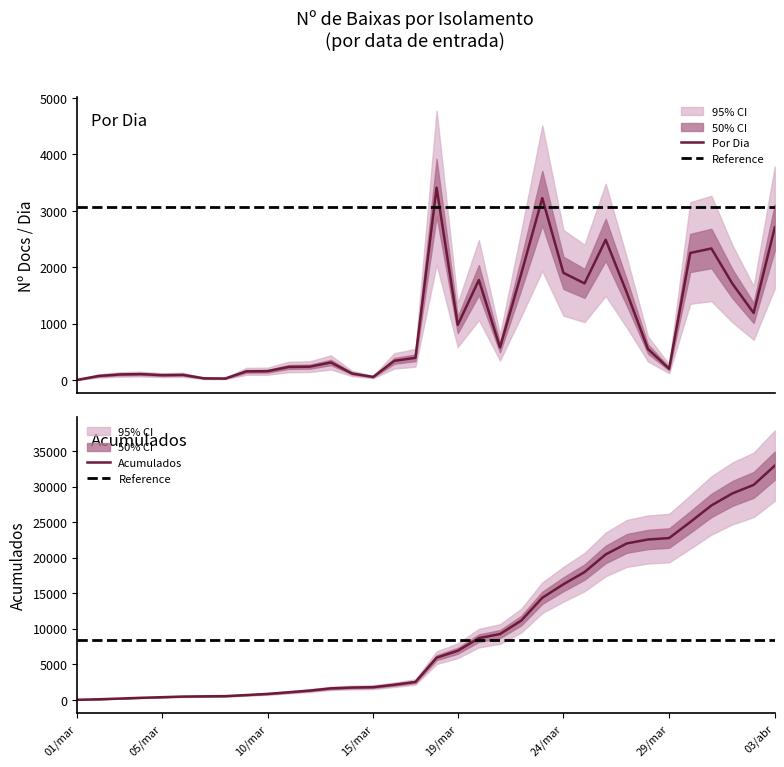

At which label does Acumulados reach its peak?

03/abr